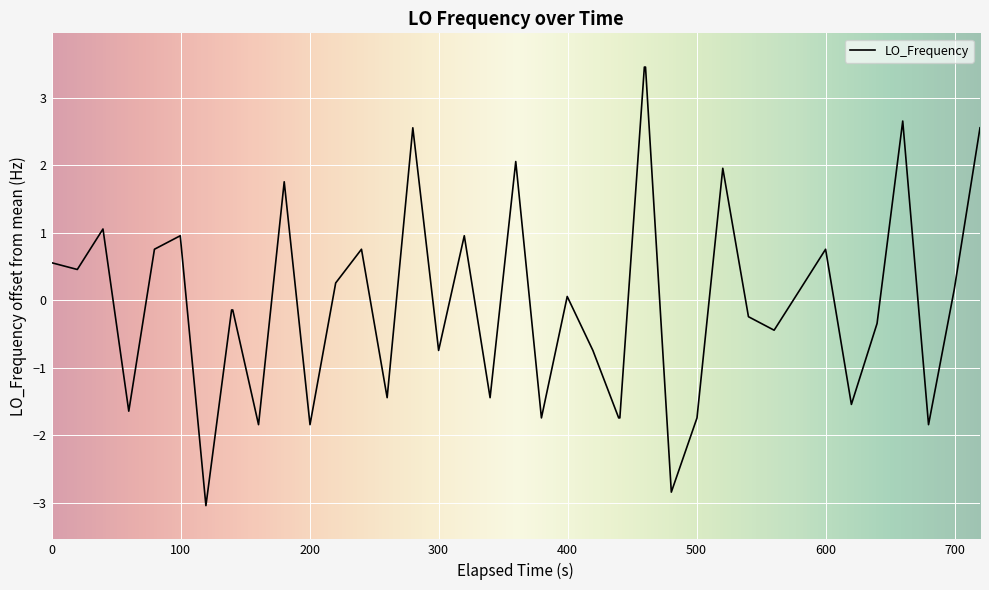

What is the difference between the maximum and second lowest values?

6.3